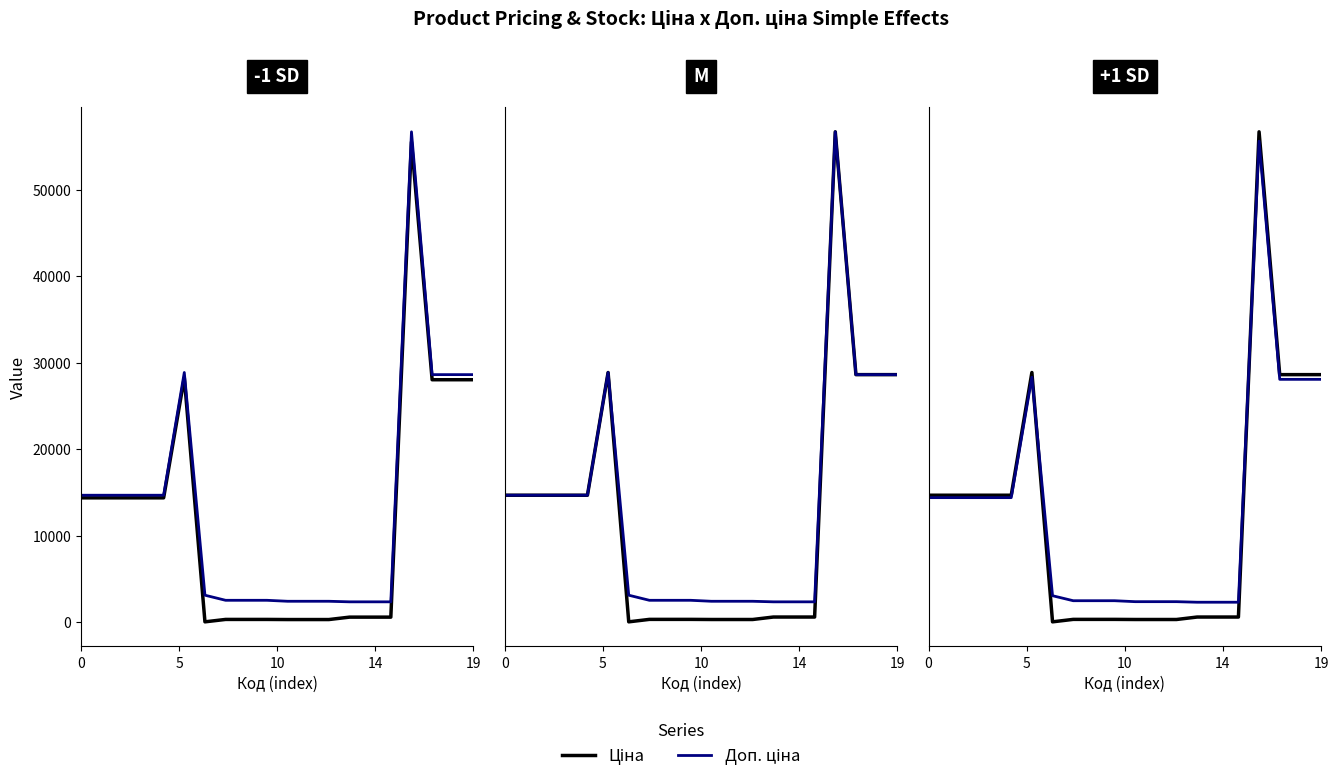

How many intersections are there between Ціна and Доп. ціна?

2